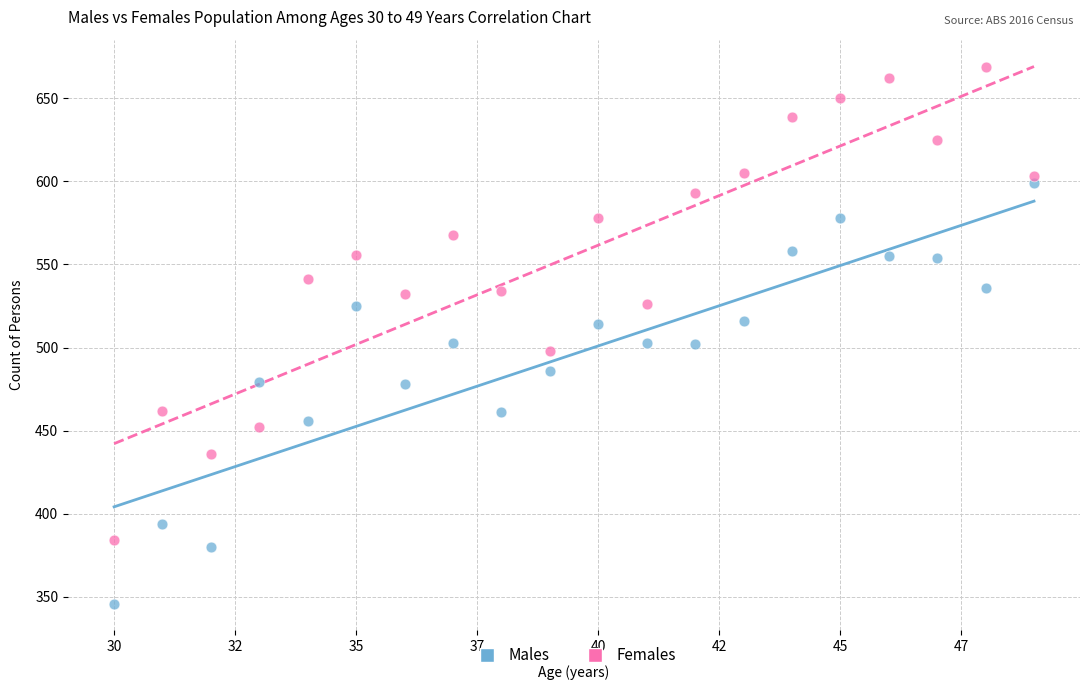

Which series has the widest spread of Y values?

Females